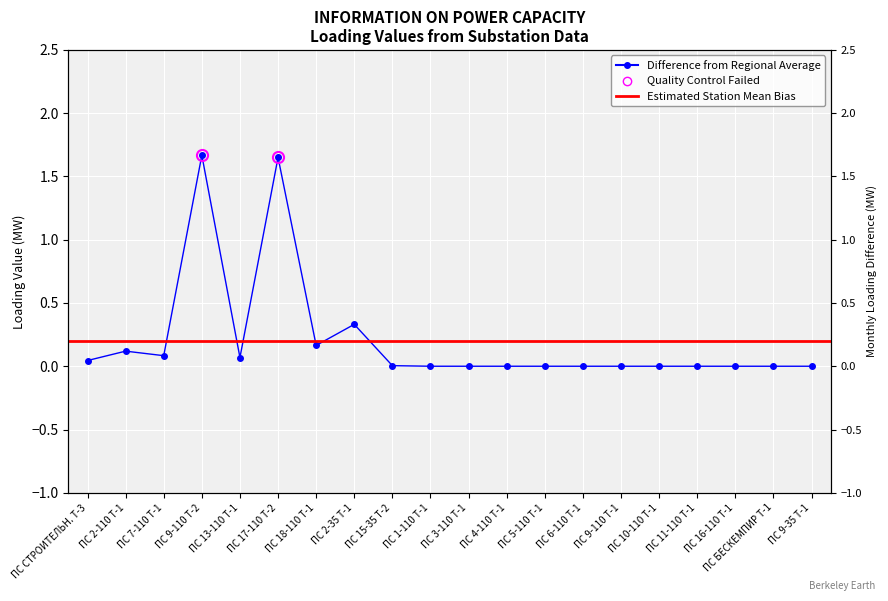

Reading left to right, transcribe all the data shown in this chart.

ПС СТРОИТЕЛЬН. Т-3=0.0	ПС 2-110 Т-1=0.1	ПС 7-110 Т-1=0.1	ПС 9-110 Т-2=1.7	ПС 13-110 Т-1=0.1	ПС 17-110 Т-2=1.7	ПС 18-110 Т-1=0.2	ПС 2-35 Т-1=0.3	ПС 15-35 Т-2=0.0	ПС 1-110 Т-1=0.0	ПС 3-110 Т-1=0.0	ПС 4-110 Т-1=0.0	ПС 5-110 Т-1=0.0	ПС 6-110 Т-1=0.0	ПС 9-110 Т-1=0.0	ПС 10-110 Т-1=0.0	ПС 11-110 Т-1=0.0	ПС 16-110 Т-1=0.0	ПС БЕСКЕМПИР Т-1=0.0	ПС 9-35 Т-1=0.0